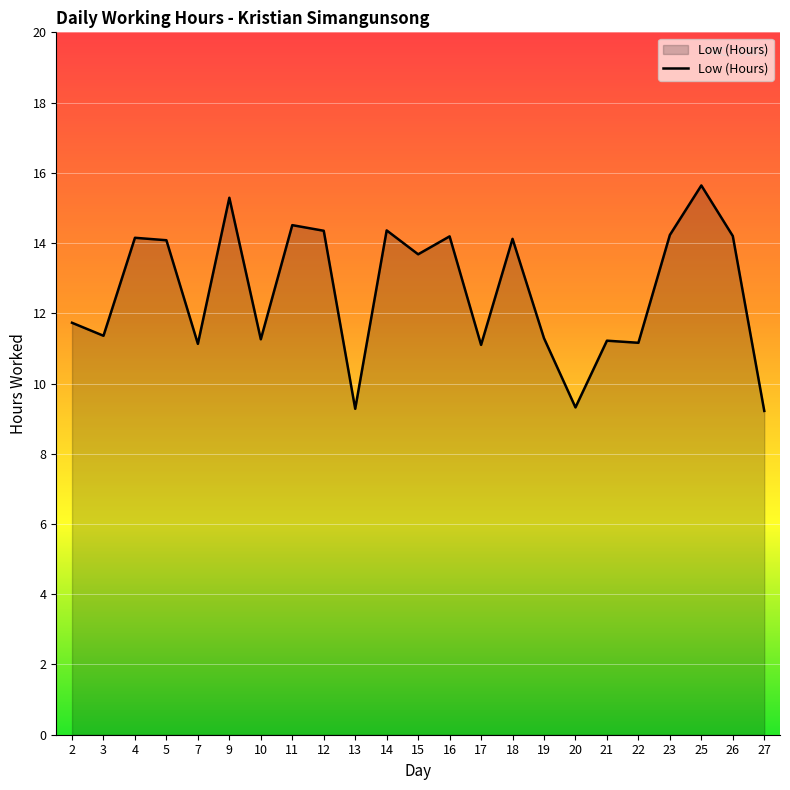

True or false: the data shows 7.5 at 10.

False